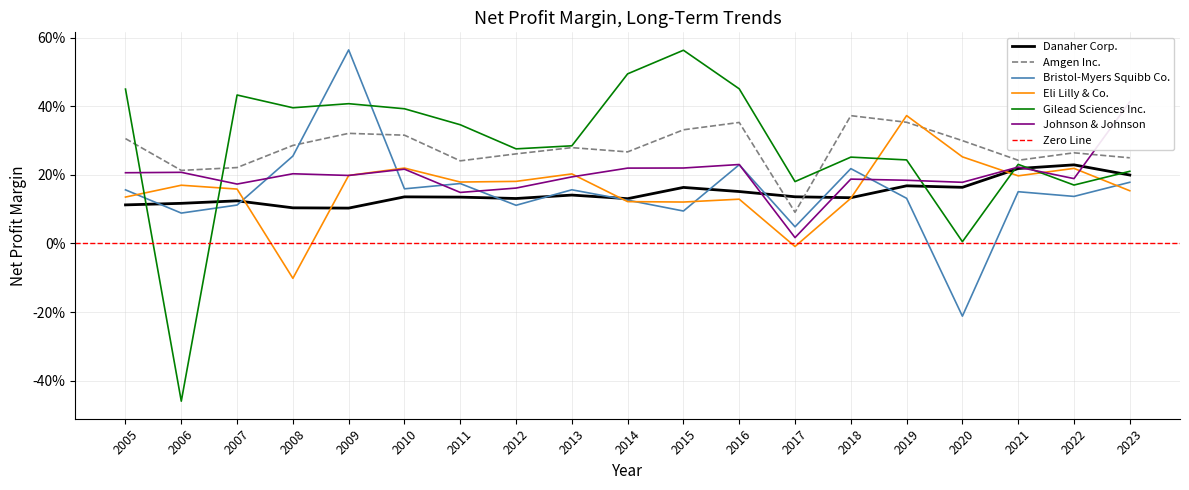

Does the chart have visible grid lines?

Yes